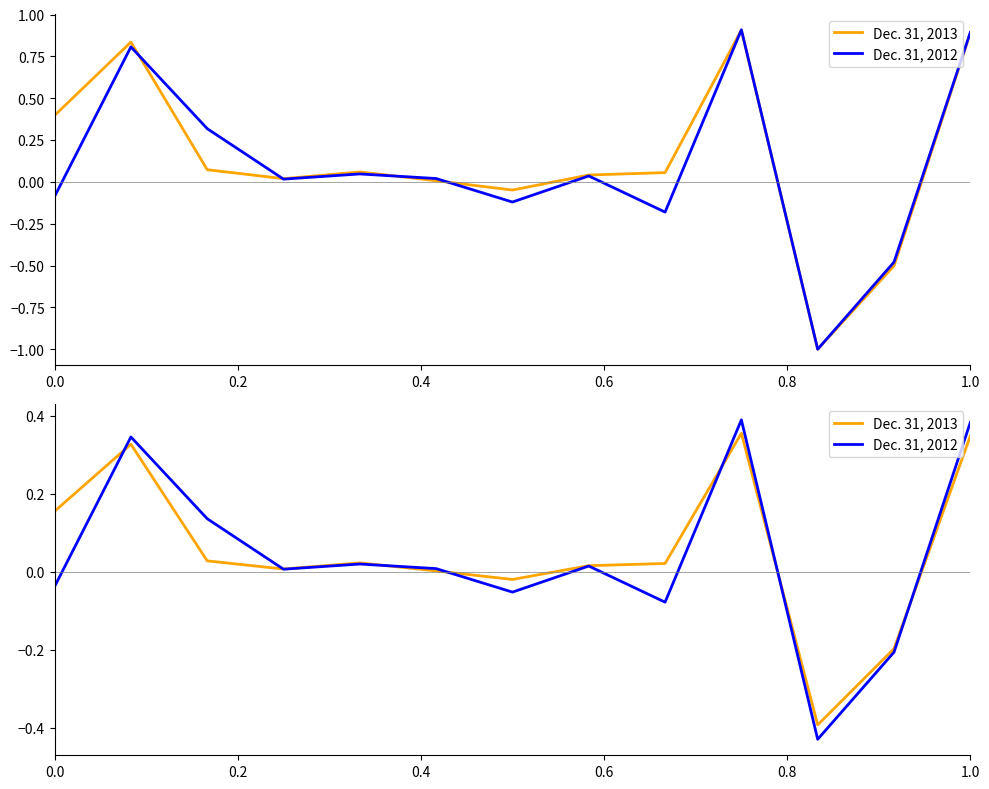

How many intersections are there between Dec. 31, 2012 and Dec. 31, 2013?

7